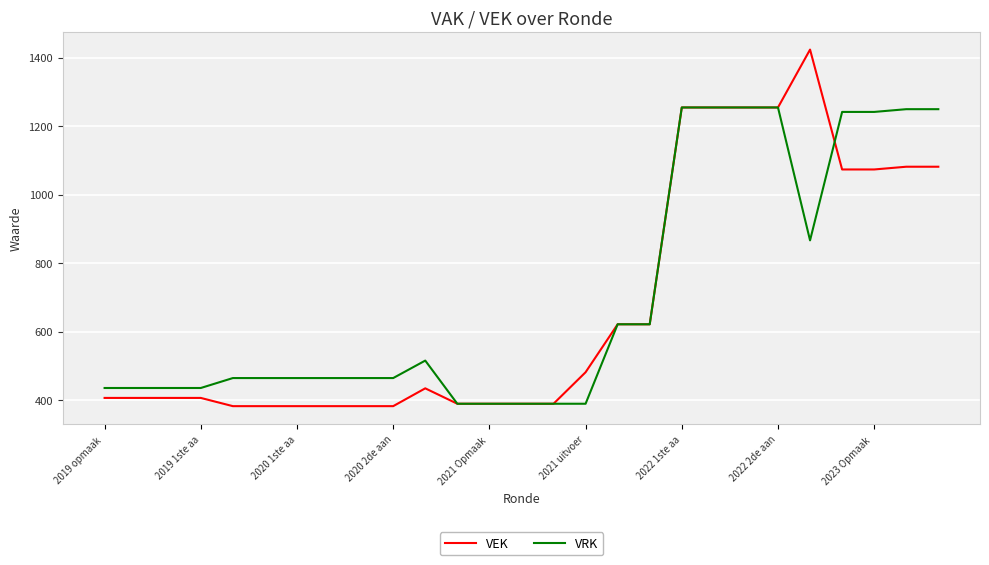

What is the minimum value shown in the chart?

383